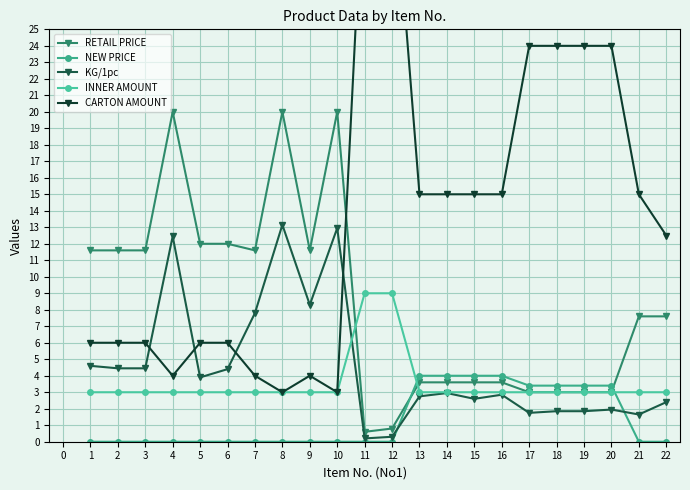

Between 7 and 18, which series saw the biggest shift?

CARTON AMOUNT